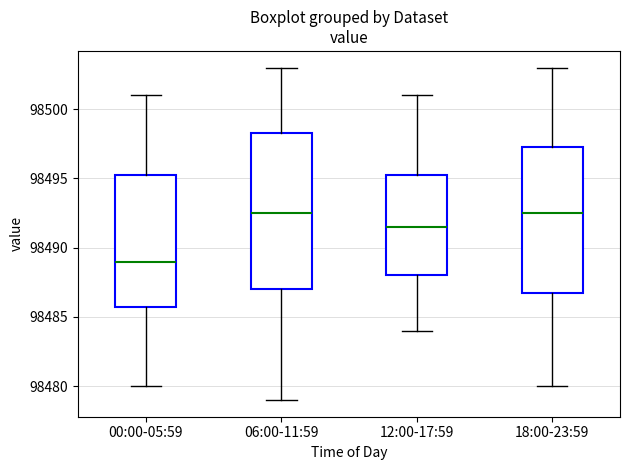

Where does the median line of the box for 06:00-11:59 sit on the y-axis? The values are not printed on the chart, so give them approximately, as read against the axis.

98492.5